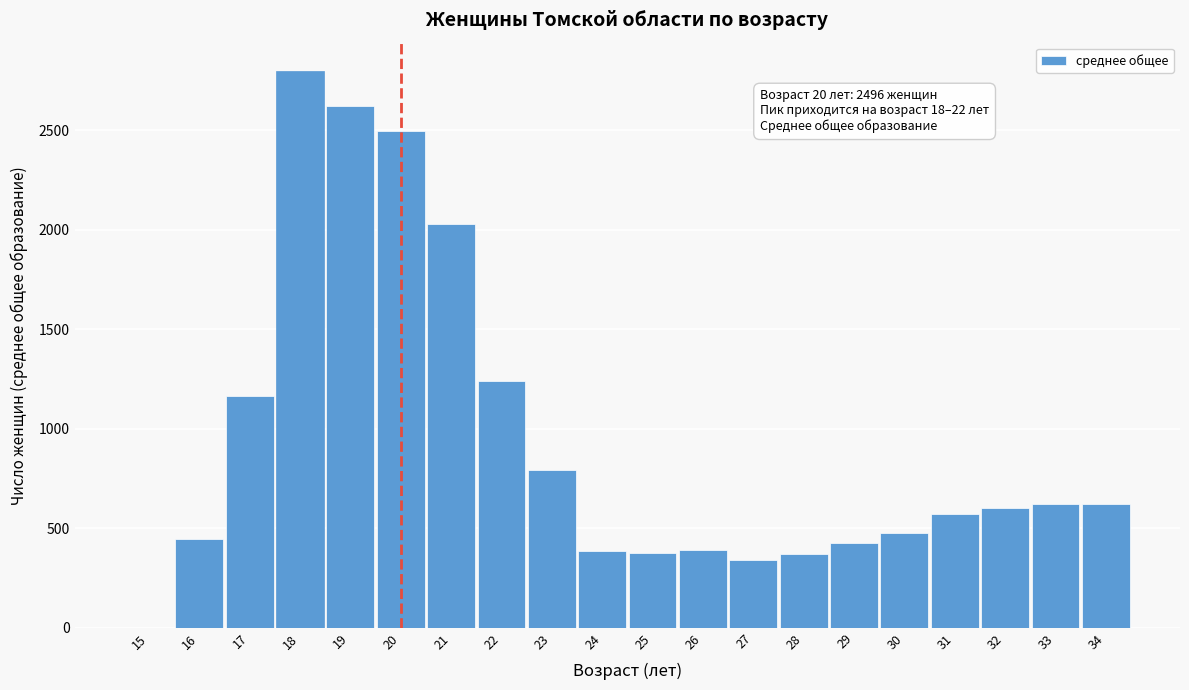

What is the change in value from 19 to 27?

-2280